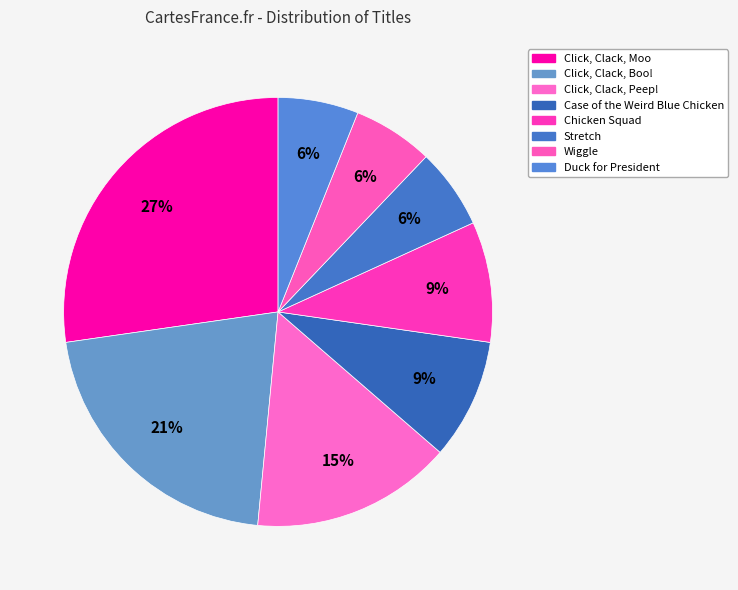

Combined, what portion of the pie is Click, Clack, Boo! and Stretch?

27.3%